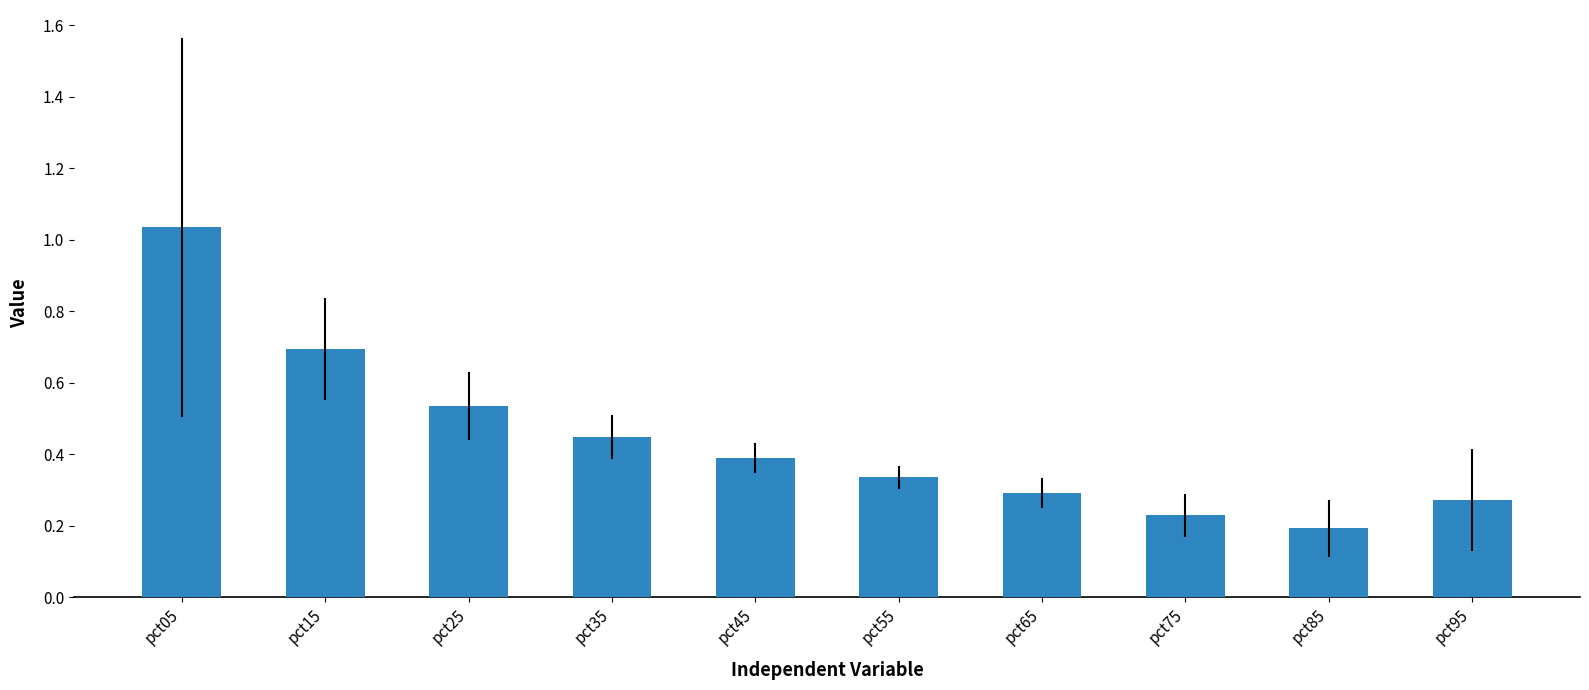

Rank the categories by value from highest to lowest.

pct05, pct15, pct25, pct35, pct45, pct55, pct65, pct95, pct75, pct85